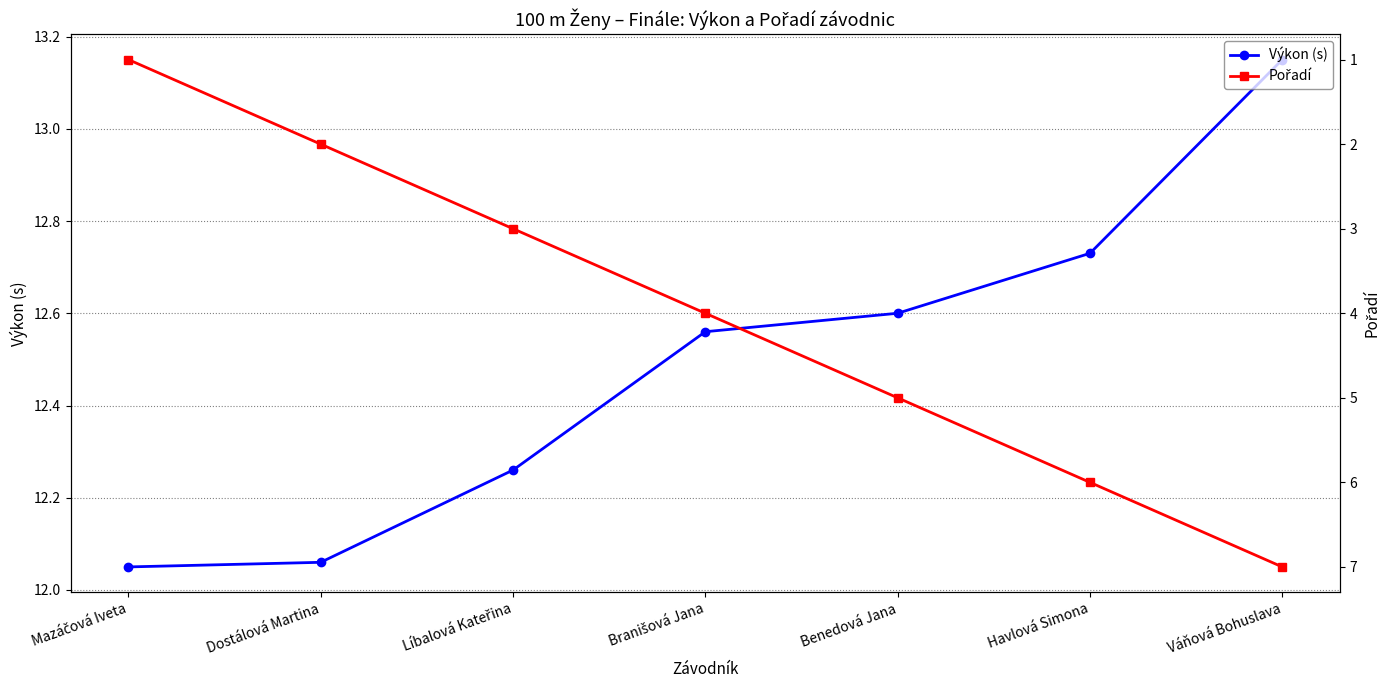

How many categories are shown in the chart?

7